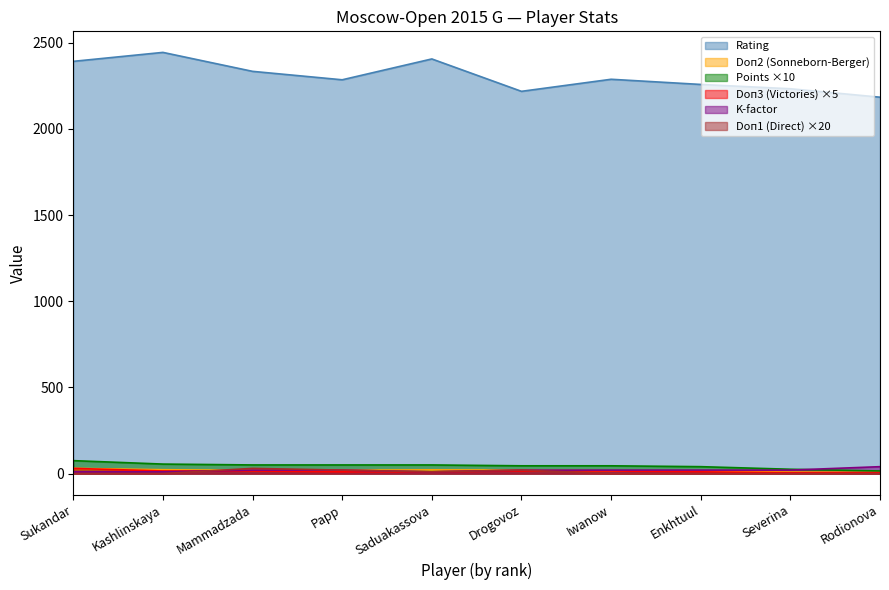

Which series has the largest total across all categories?

Rating